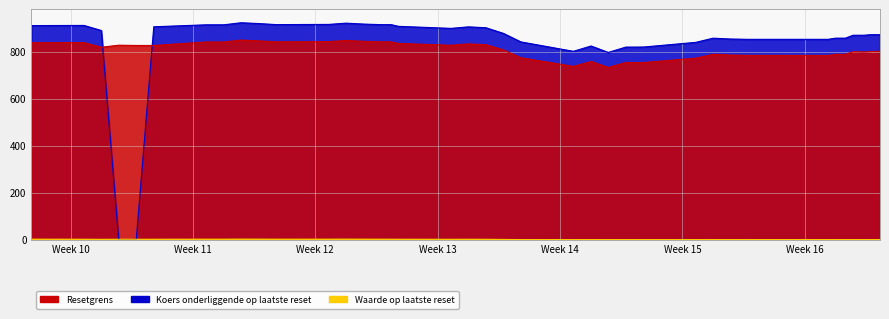

How many interior local valleys does the Koers onderliggende op laatste reset series have?

4